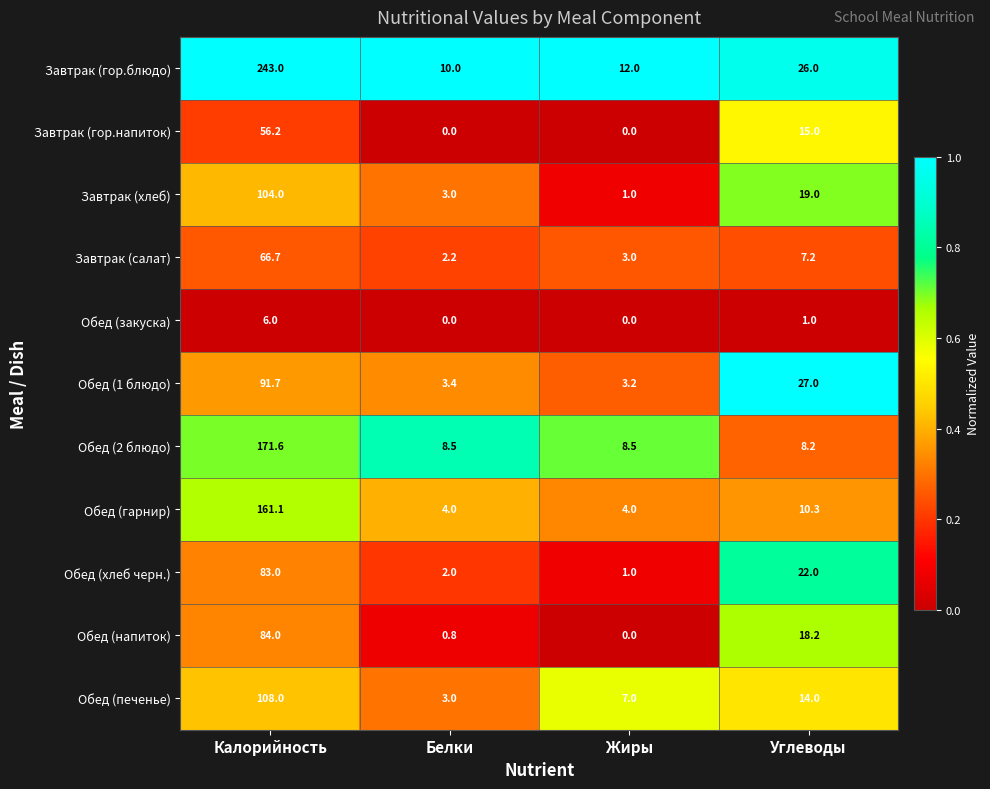

Which category has the highest value across all series?

Калорийность